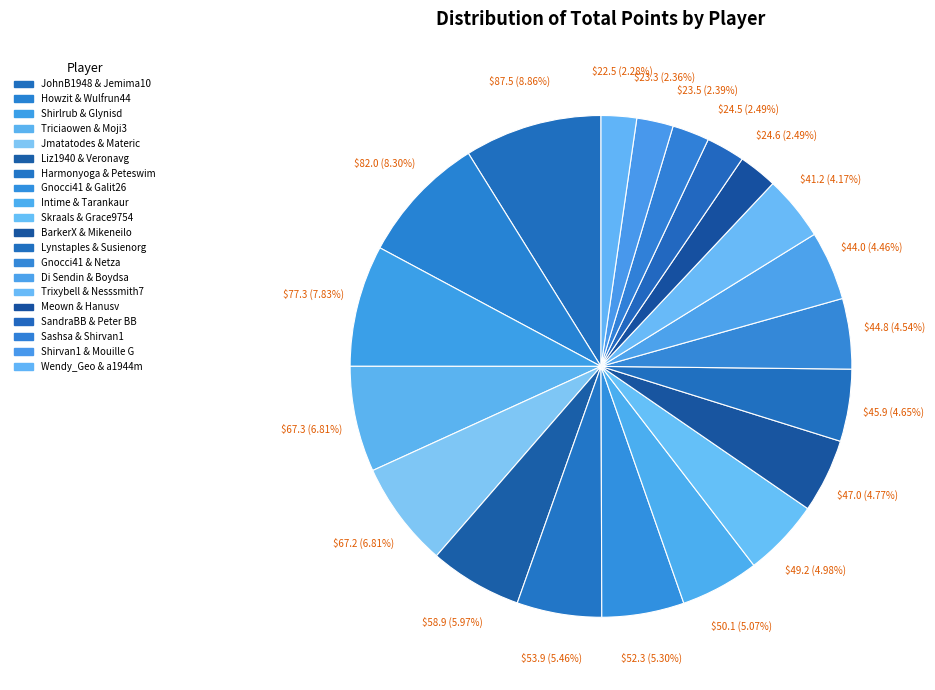

To the nearest percent, what percentage of the pie is Harmonyoga & Peteswim?

5%